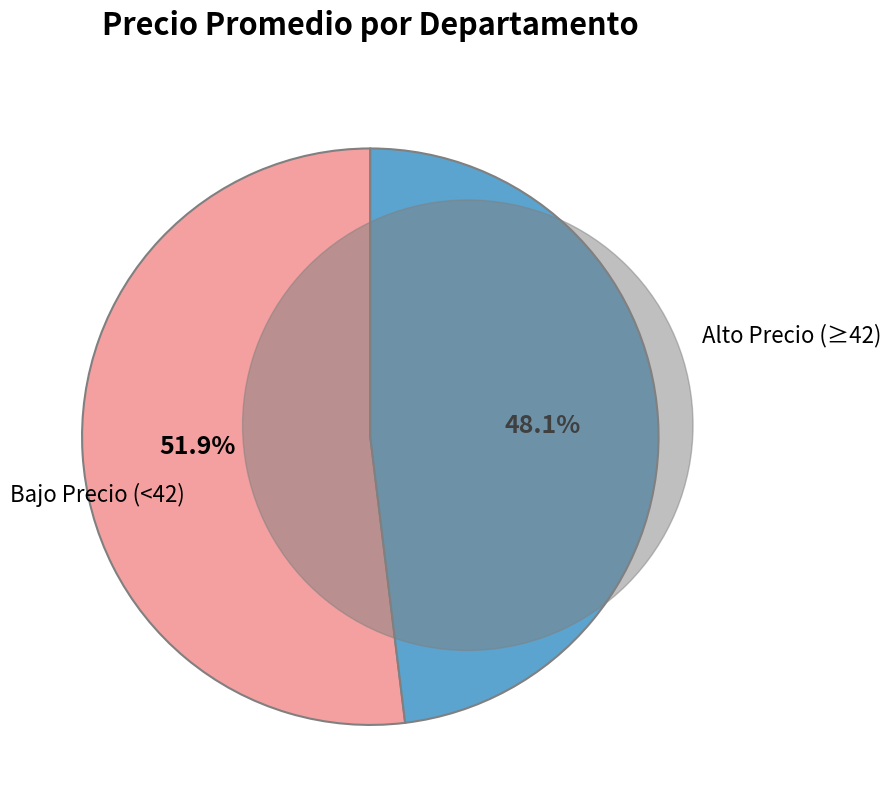

Is there any slice that represents more than half of the pie?

Yes